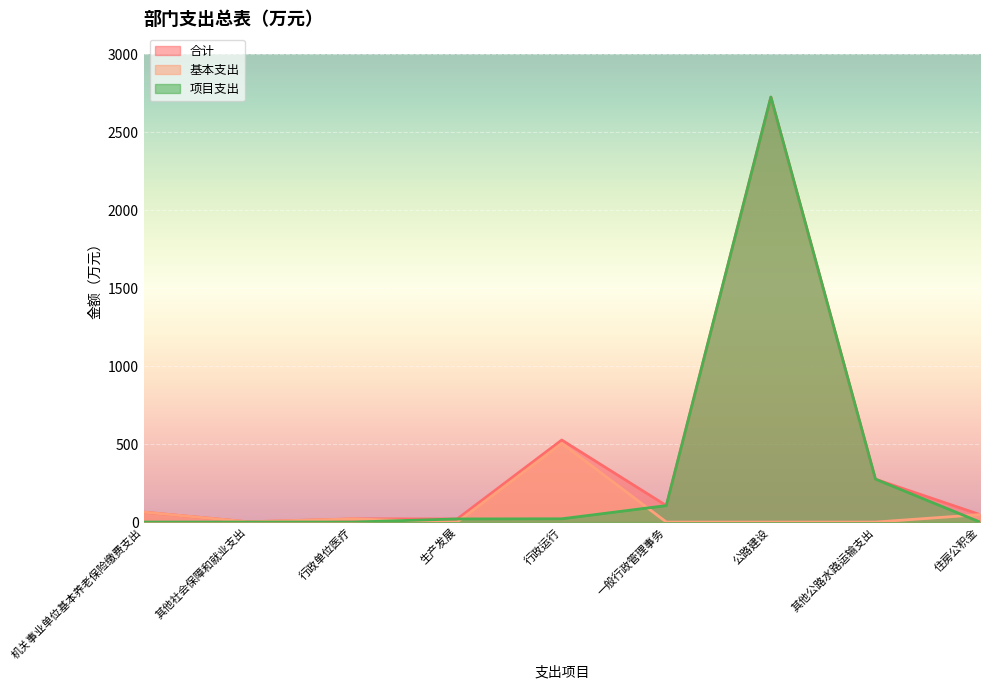

Which series has the largest range (max minus min)?

项目支出